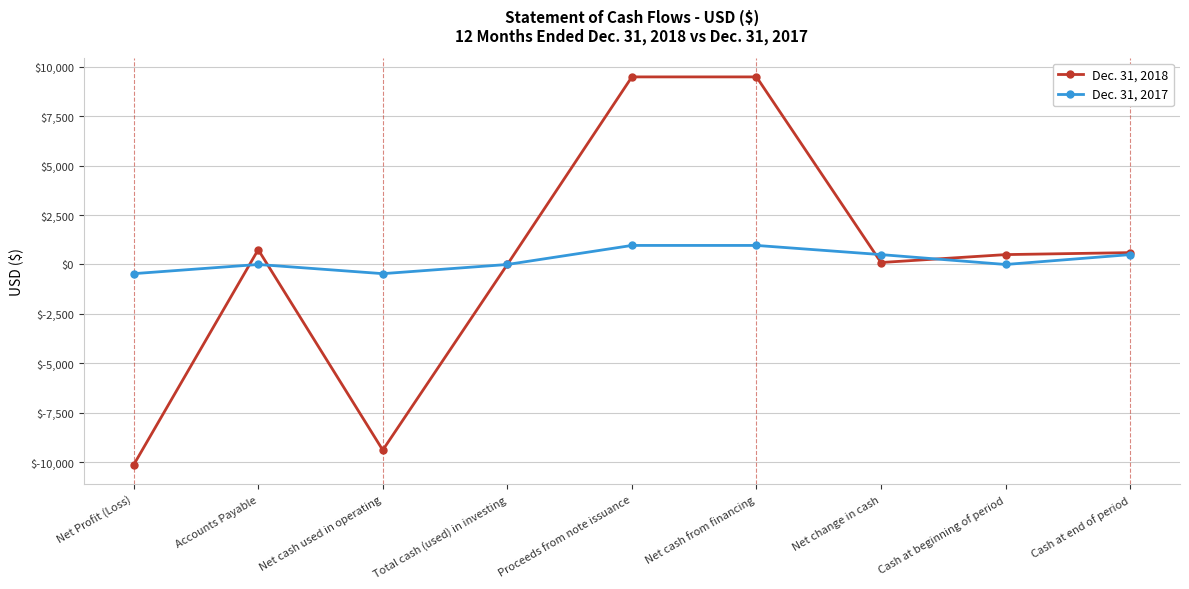

What are all the series names shown in the legend?

Dec. 31, 2018, Dec. 31, 2017